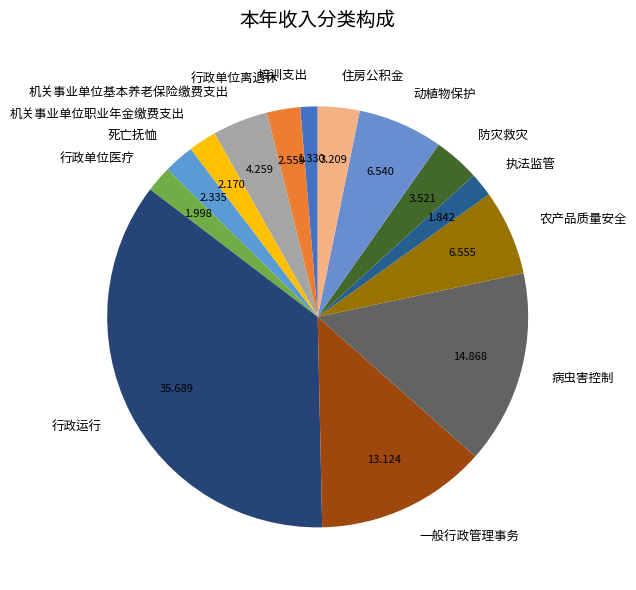

Approximately how many times larger is the value at 动植物保护 compared to 农产品质量安全?

1.0